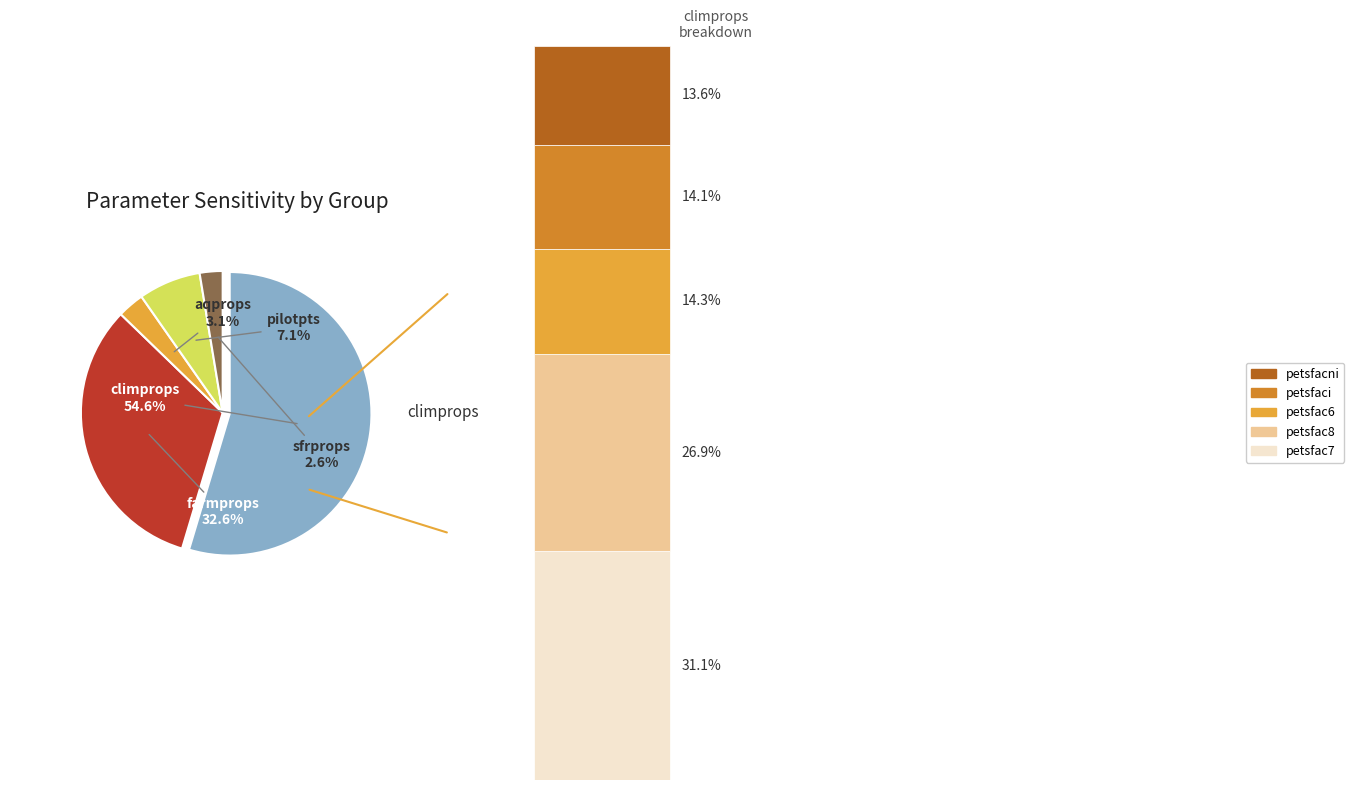

Is it true that climprops is 43% of the pie?

False